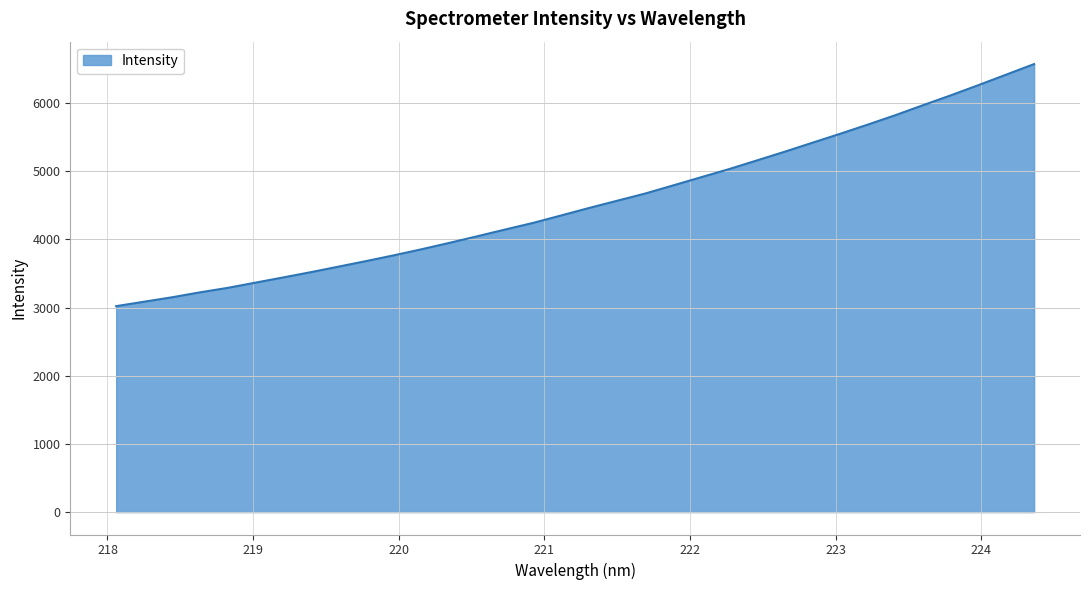

Count the number of categories in the chart.

34